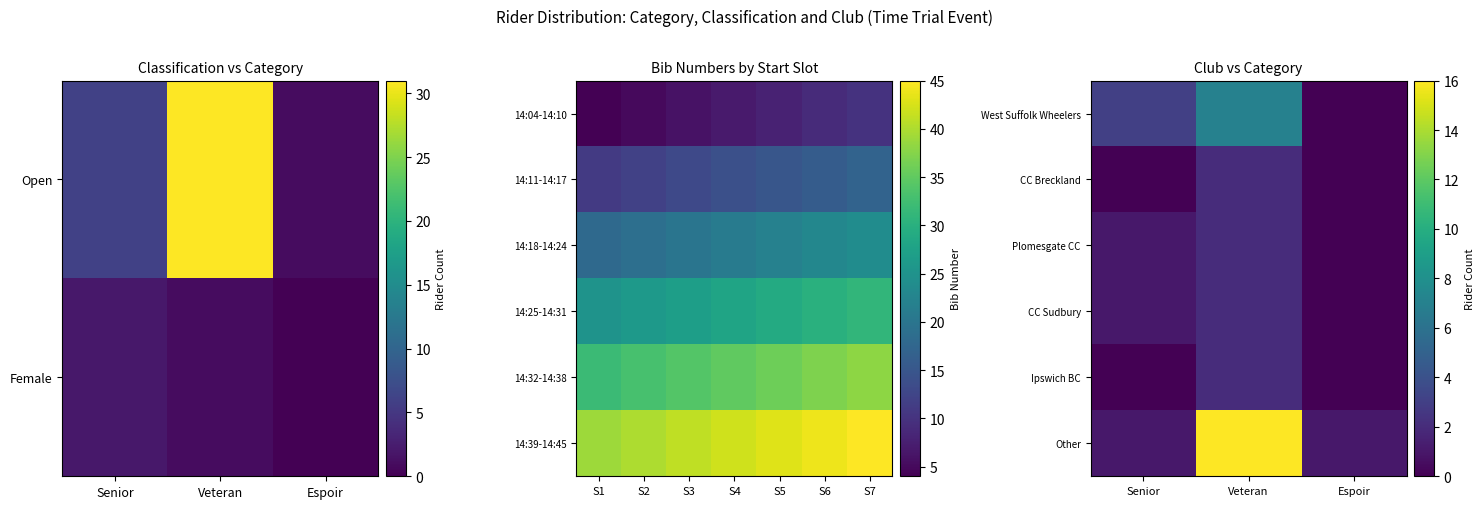

Is it true that Other equals 23 at Veteran?

False